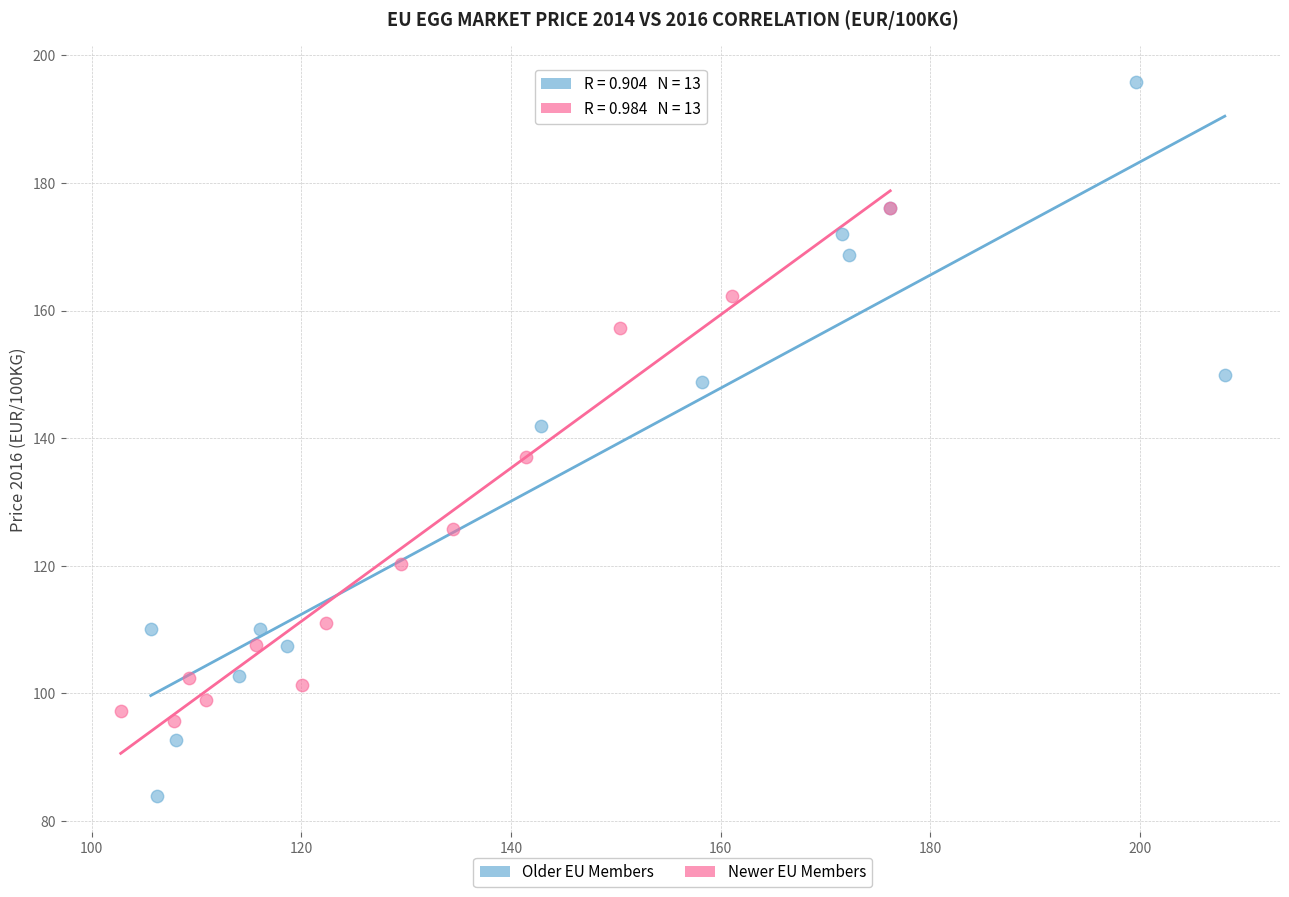

Which series contains the lowest Y value?

Older EU Members